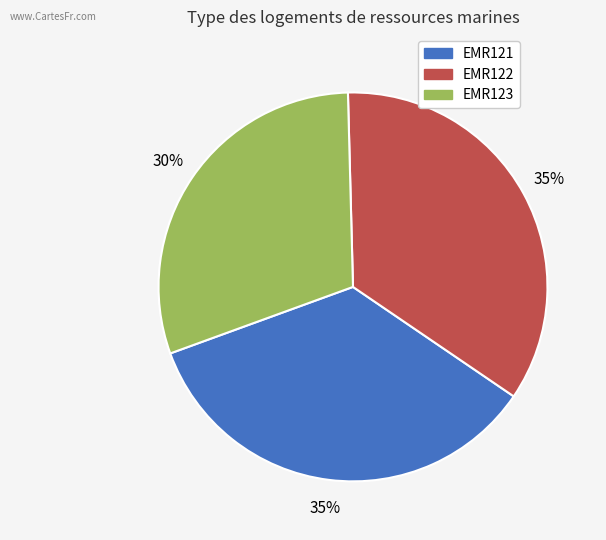

True or false: EMR121 accounts for 45% of the total.

False